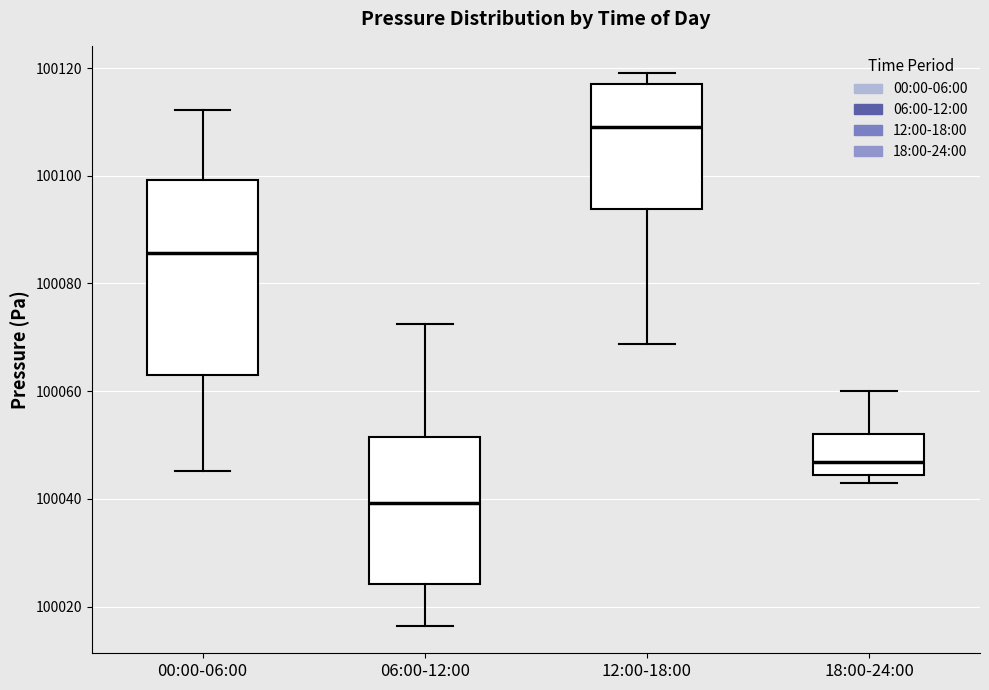

Which box is the tallest, from its lower edge to its upper edge?

00:00-06:00